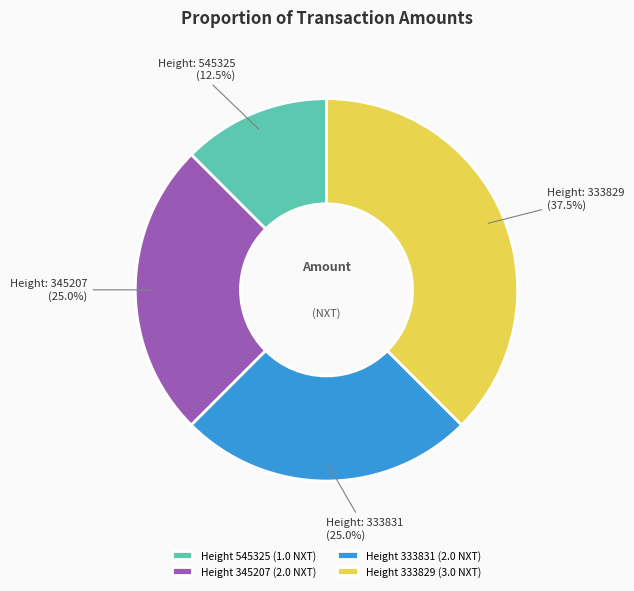

Which slice is the smallest?

Height 545325 (1.0 NXT)